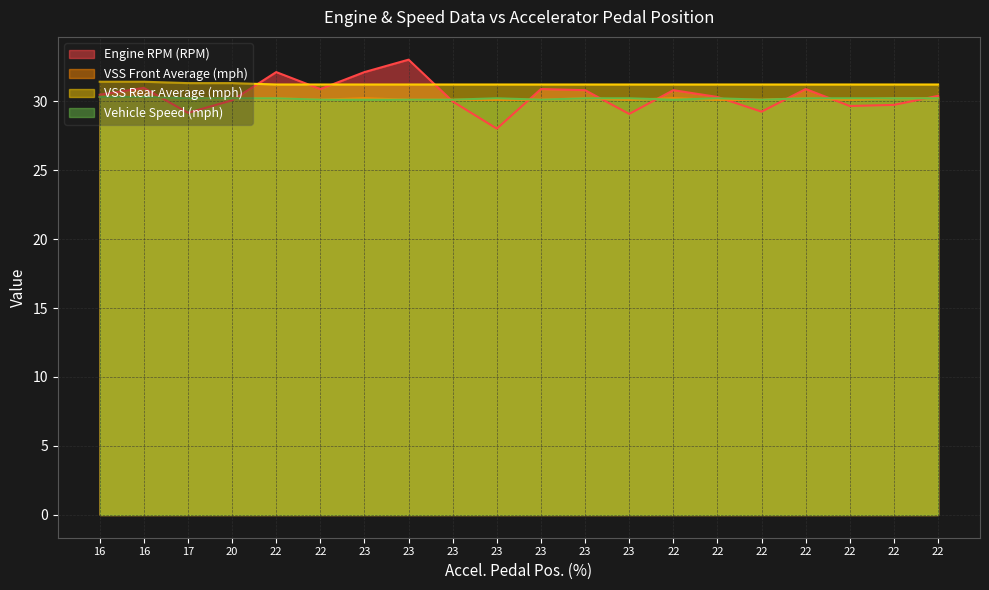

Which series has the widest spread of values?

Engine RPM (RPM)